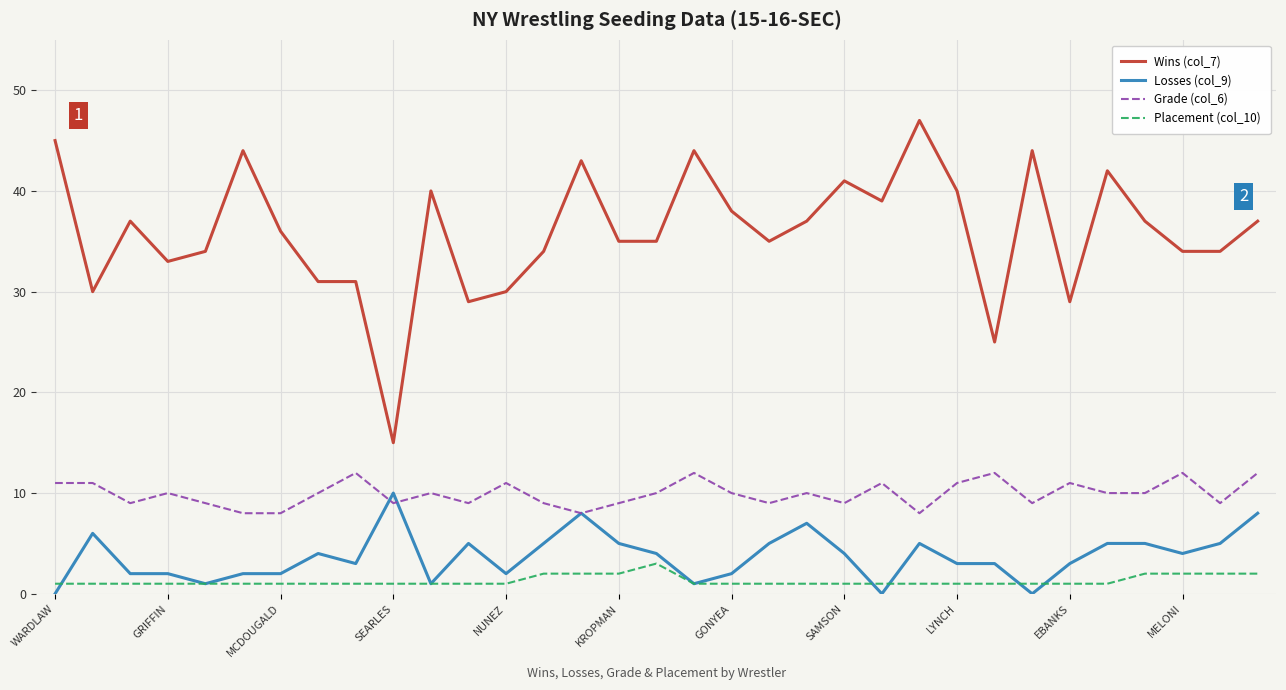

True or false: Wins (col_7) and Placement (col_10) cross at least once.

False